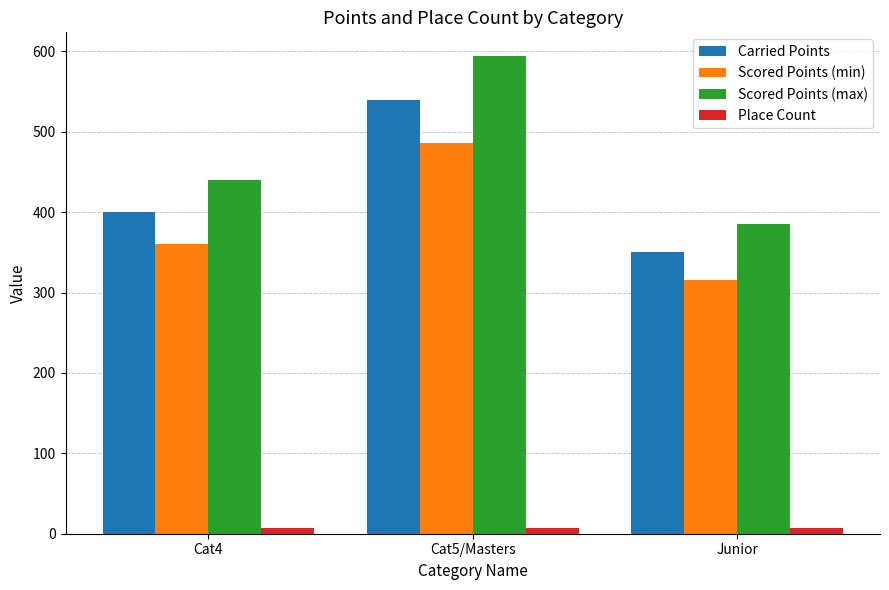

Which series has the widest spread of values?

Scored Points (max)